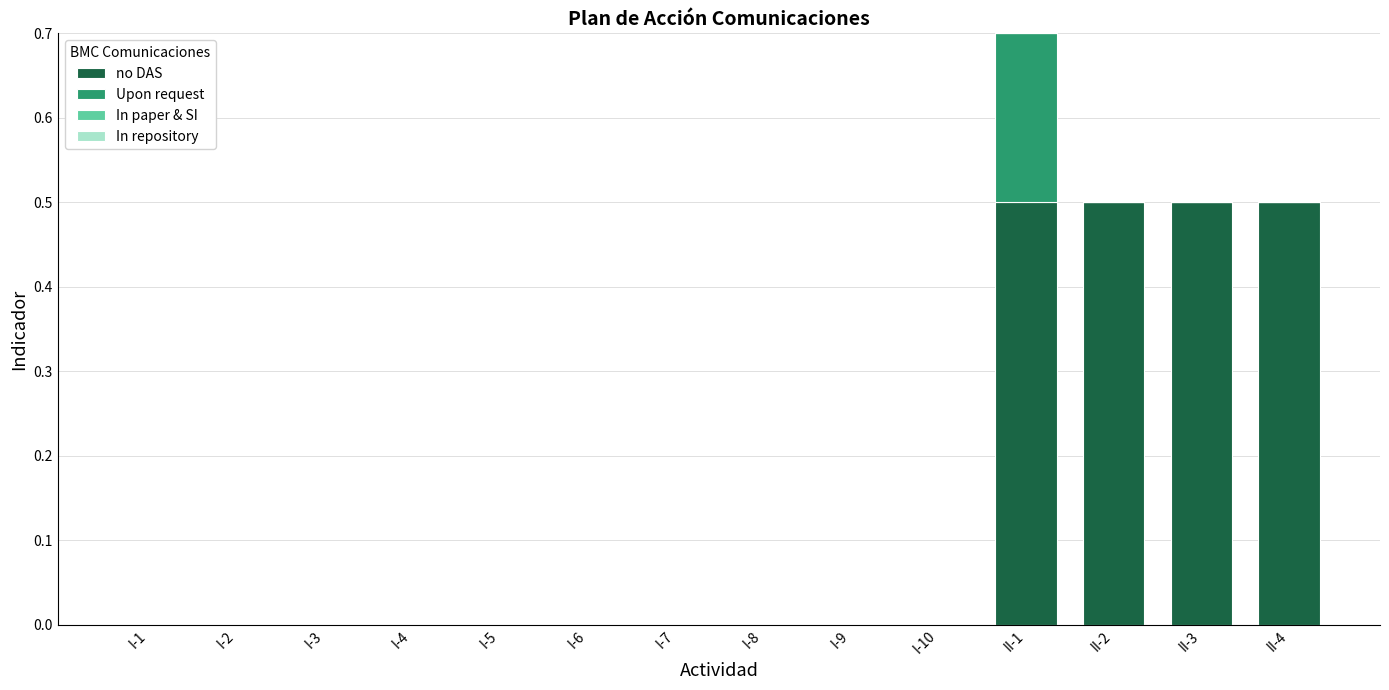

Are the bars grouped side by side (vs. stacked)?

No